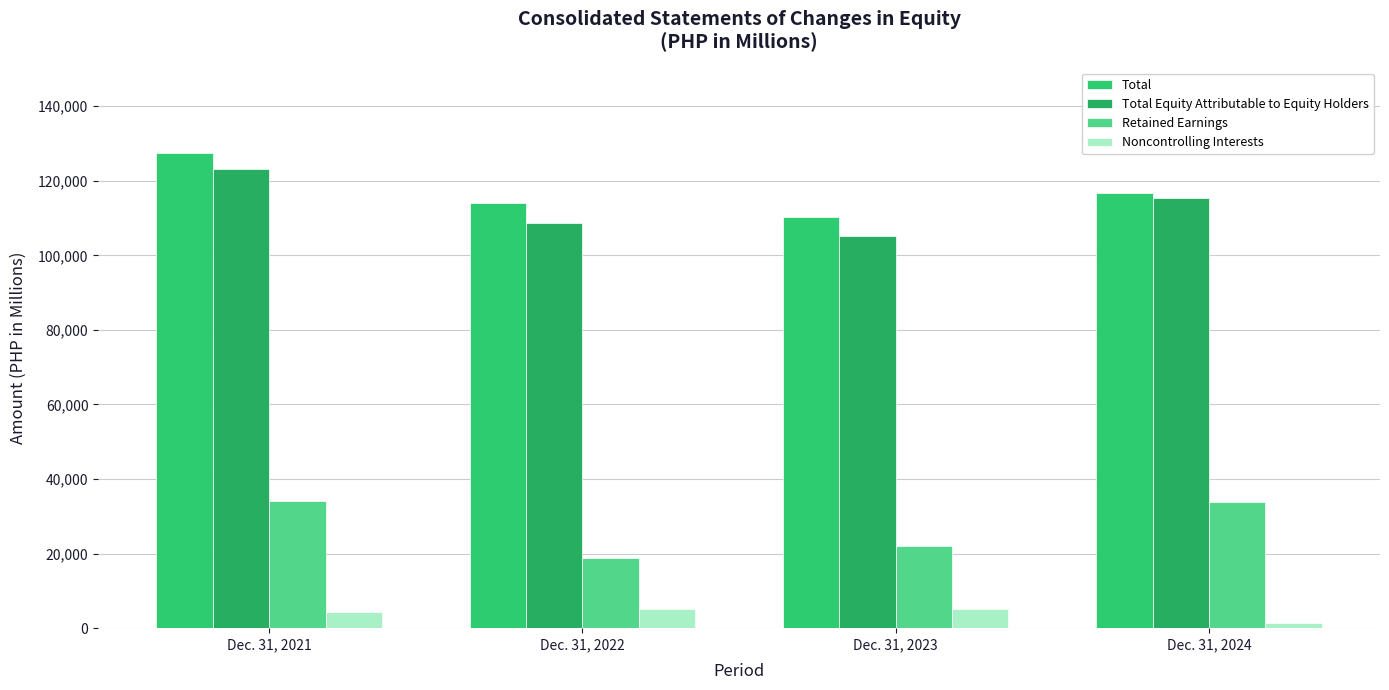

The value of Noncontrolling Interests at Dec. 31, 2023 is 5168. True or false?

True